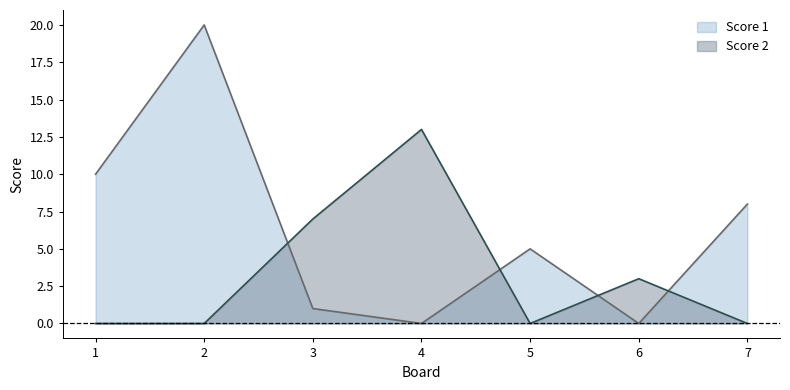

In Score 1, how many points are higher than both neighbors (excluding endpoints)?

2